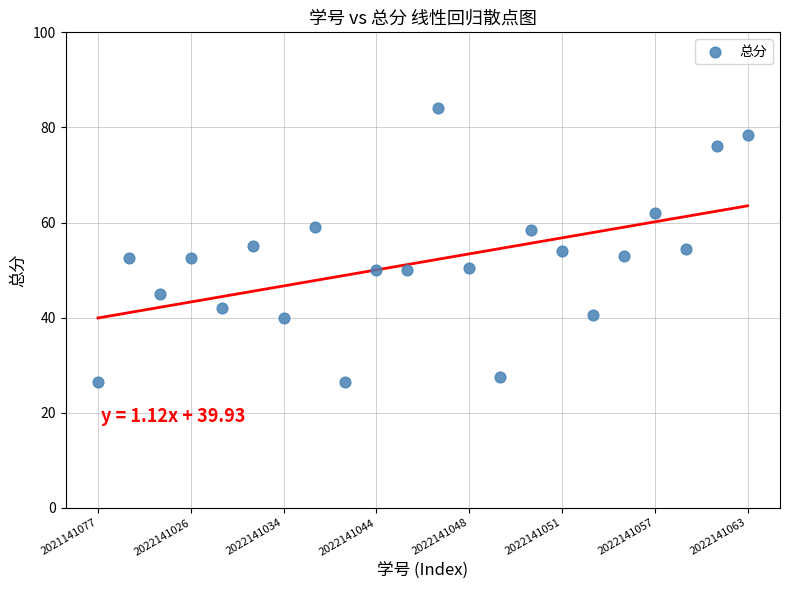

How many points are shown in the scatter plot?

22